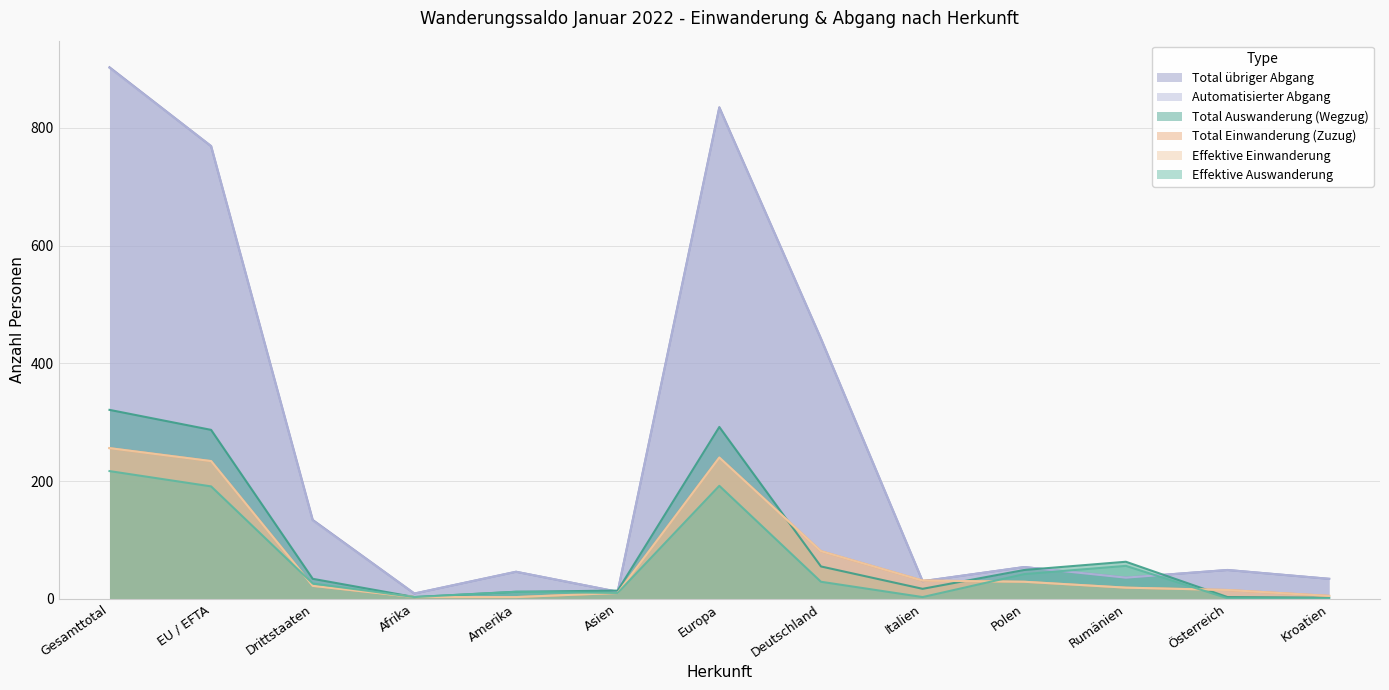

Where do Effektive Auswanderung and Effektive Einwanderung first cross each other?

EU / EFTA and Drittstaaten